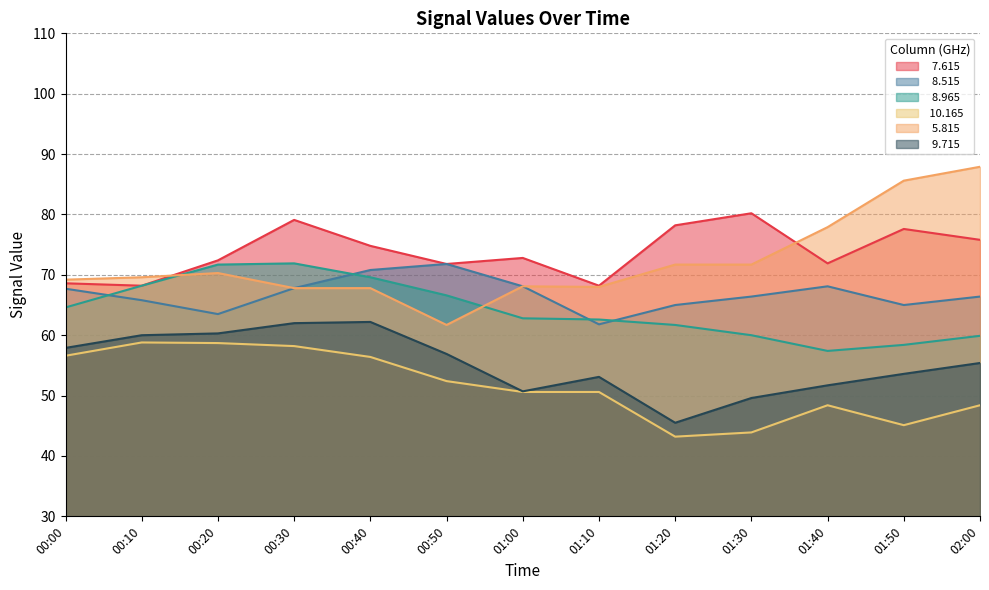

At which category is the sum across all series the highest?

00:30